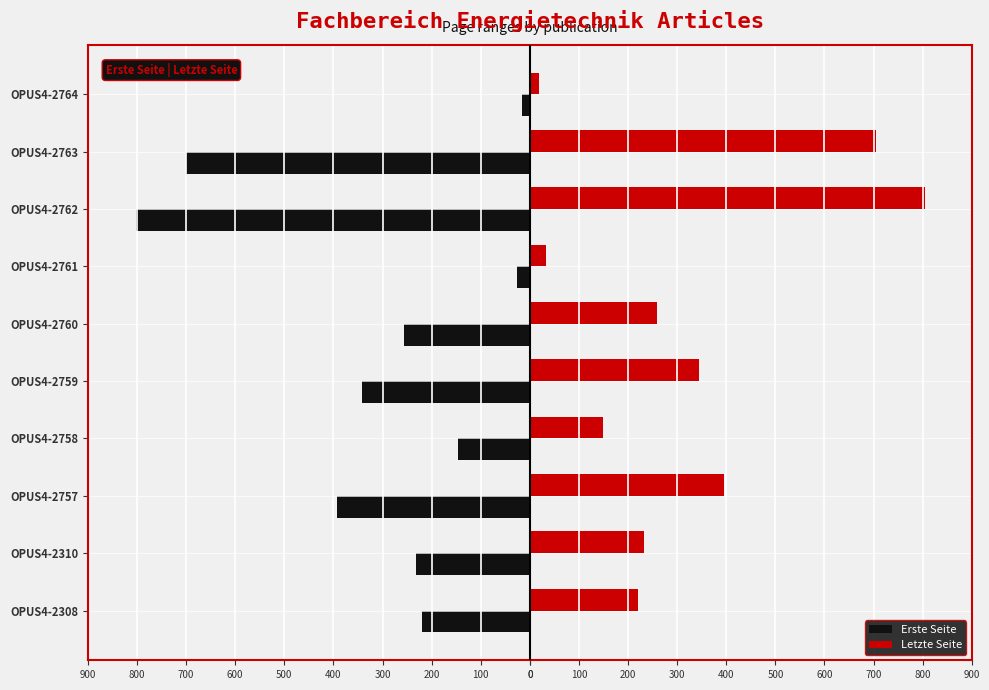

What are all the series names shown in the legend?

Erste Seite, Letzte Seite